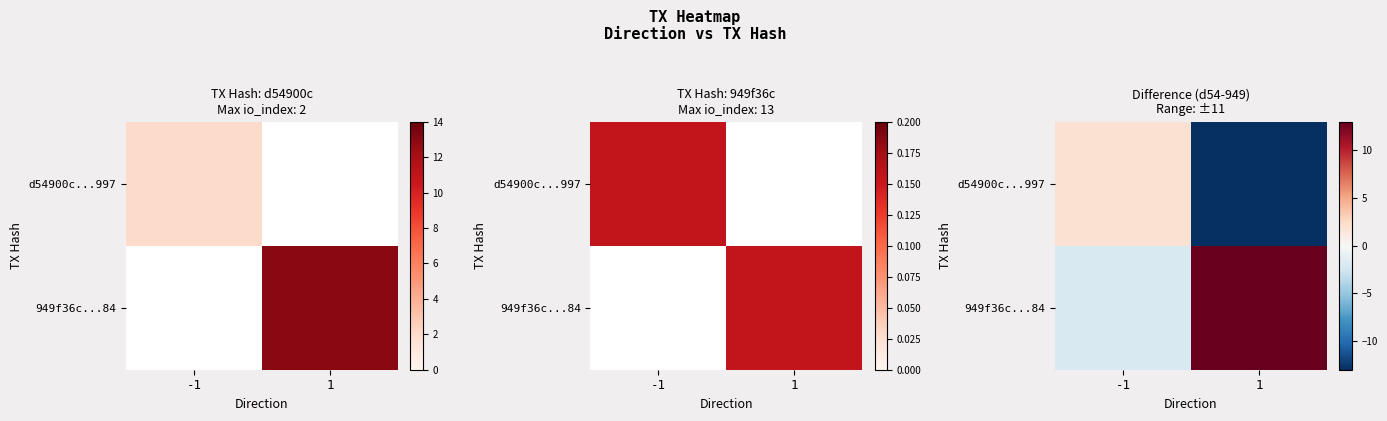

How many positive values does the 949f36c...84 series have?

1